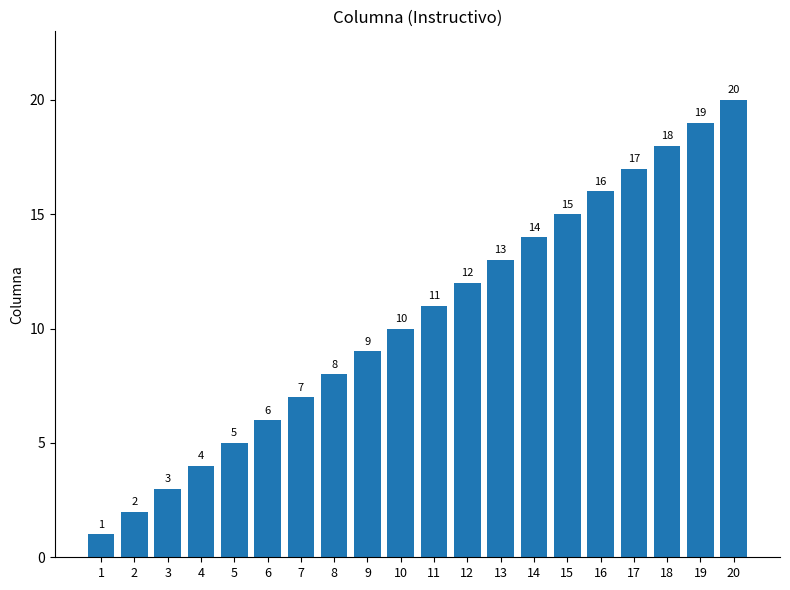

What is the minimum value shown in the chart?

1